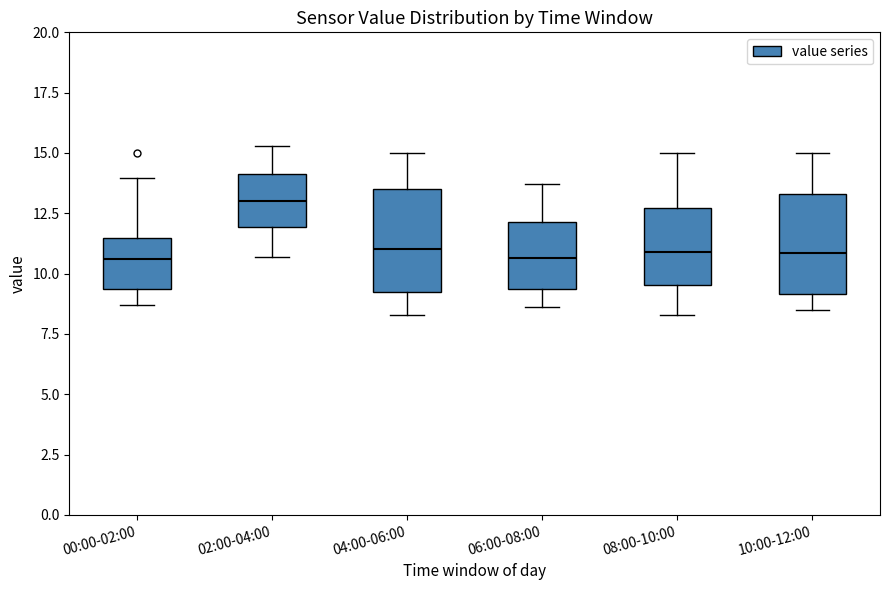

Reading left to right, transcribe this box plot: for each box, give where its median line is, the range the box spans, and where its two whiskers end, as read against the y-axis. The values are not printed on the chart, so give them approximately, as read against the axis.

00:00-02:00: median 10.5, box 9.5 to 11.5, whiskers 8.5 to 14.0
02:00-04:00: median 13.0, box 12.0 to 14.0, whiskers 10.5 to 15.5
04:00-06:00: median 11.0, box 9.5 to 13.5, whiskers 8.5 to 15.0
06:00-08:00: median 10.5, box 9.5 to 12.0, whiskers 8.5 to 13.5
08:00-10:00: median 11.0, box 9.5 to 12.5, whiskers 8.5 to 15.0
10:00-12:00: median 11.0, box 9.0 to 13.5, whiskers 8.5 to 15.0